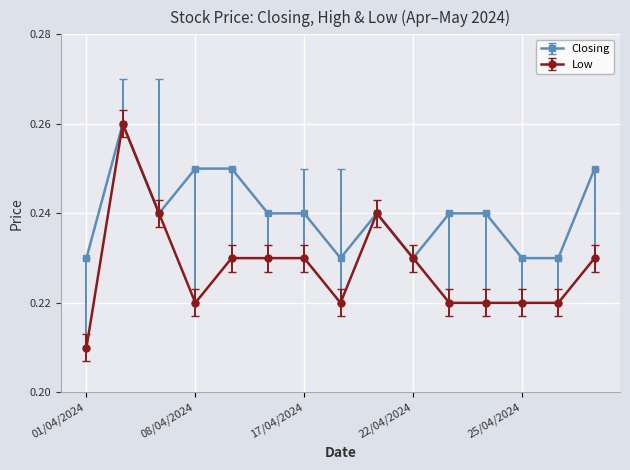

How many lines are shown in the chart?

2